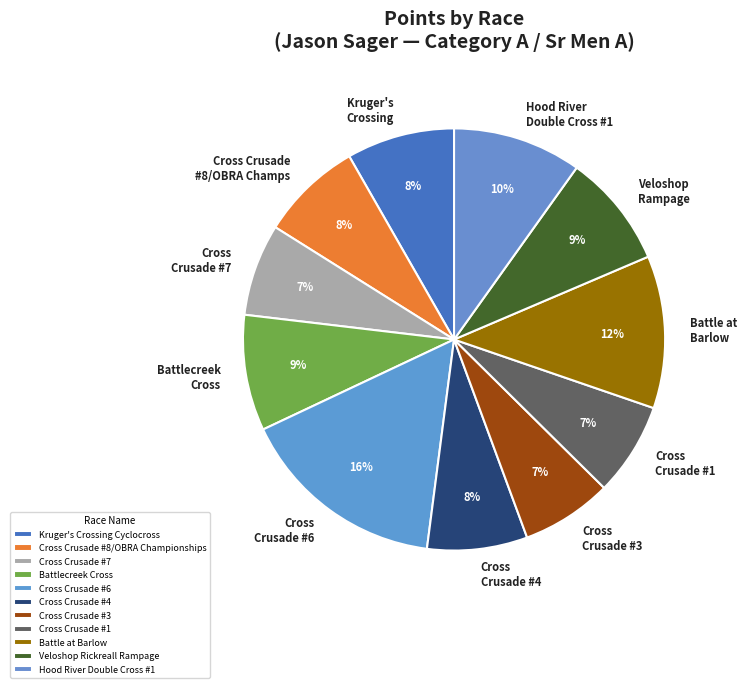

Is the sum of Cross Crusade #8/OBRA Championships and Hood River Double Cross #1 greater than half?

No